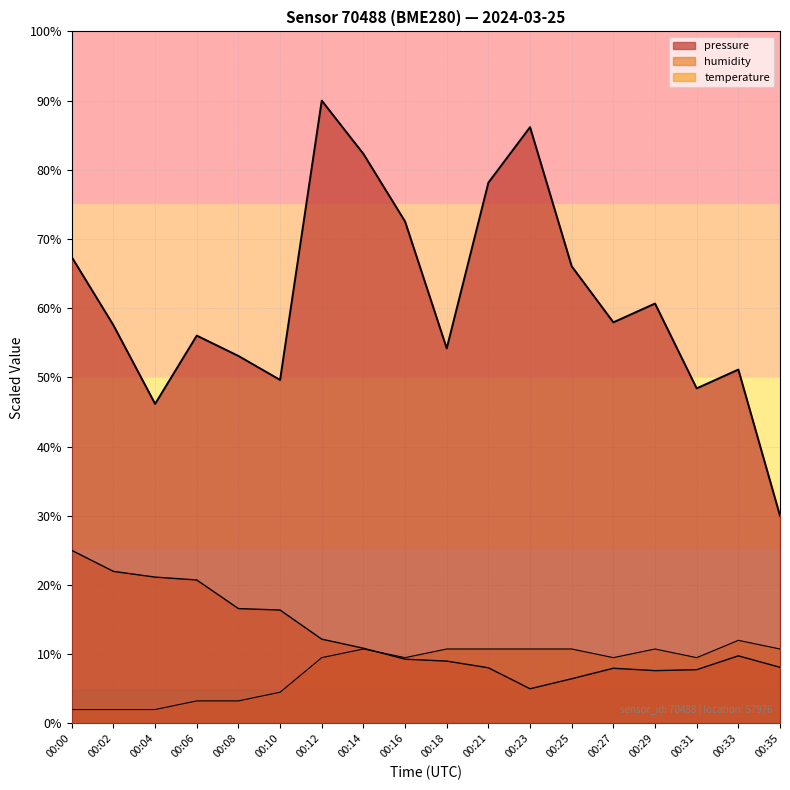

Does the chart display data point markers on the line(s)?

No